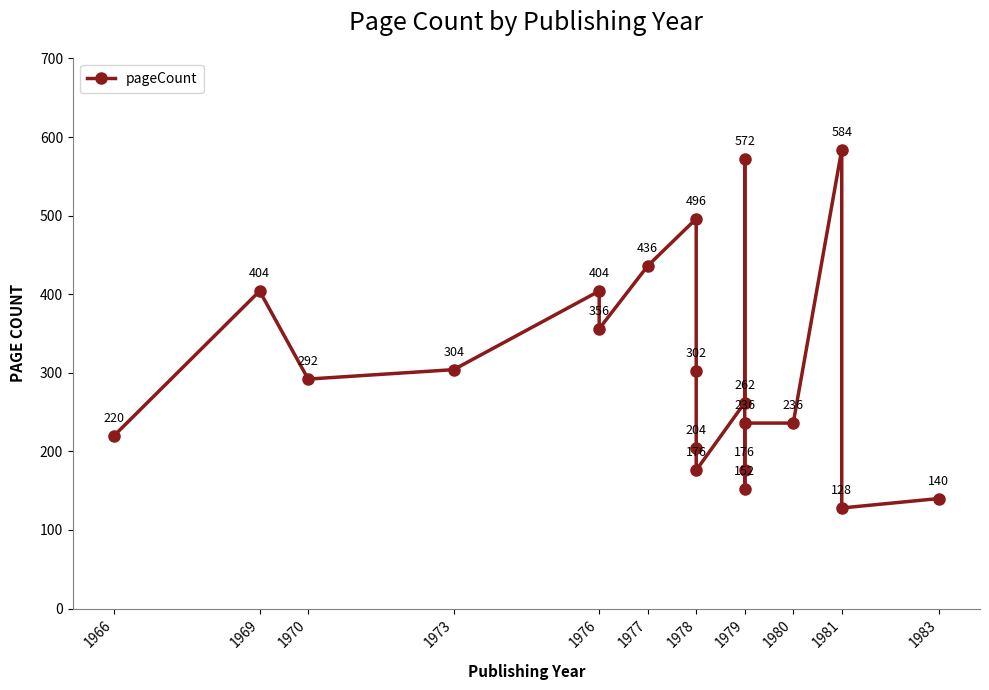

Where does the data first go above 292?

1969